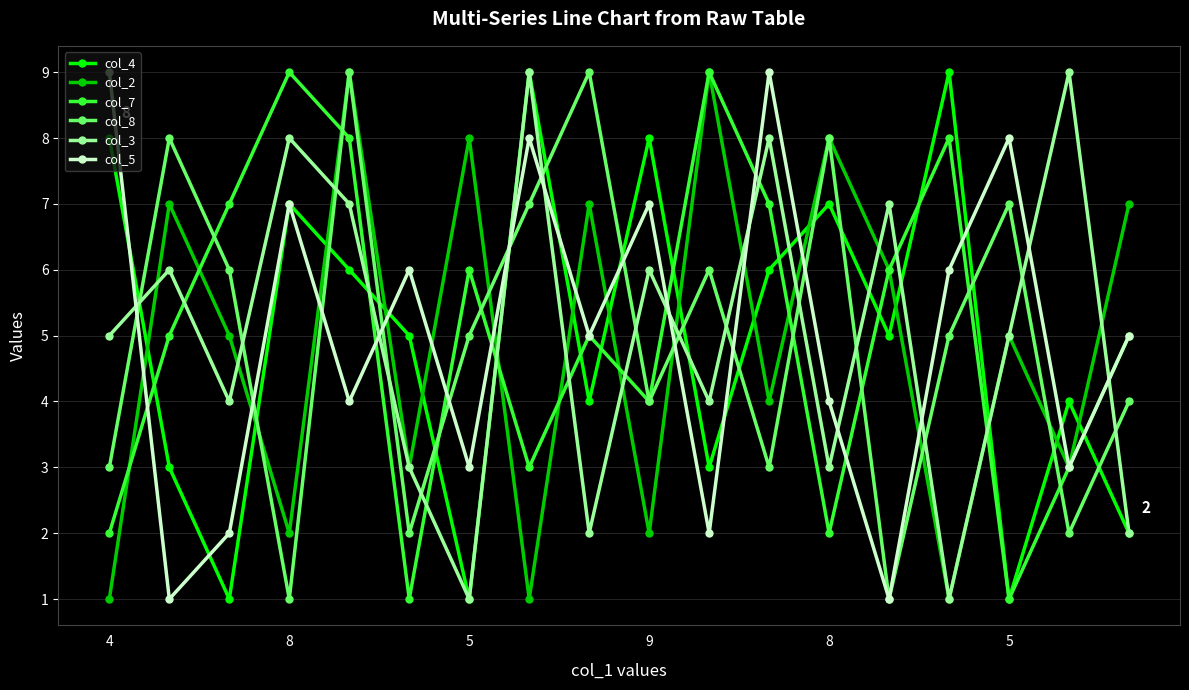

Reading left to right, transcribe all the data shown in this chart.

col_4: 8	3	1	7	6	5	1	9	4	8	3	6	7	5	9	1	4	2
col_2: 1	7	5	2	9	3	8	1	7	2	9	4	8	6	1	5	3	7
col_7: 2	5	7	9	8	1	6	3	5	4	9	7	2	6	8	1	3	5
col_8: 3	8	6	1	9	2	5	7	9	4	6	3	8	1	5	7	2	4
col_3: 5	6	4	8	7	3	1	9	2	6	4	8	3	7	1	5	9	2
col_5: 9	1	2	7	4	6	3	8	5	7	2	9	4	1	6	8	3	5